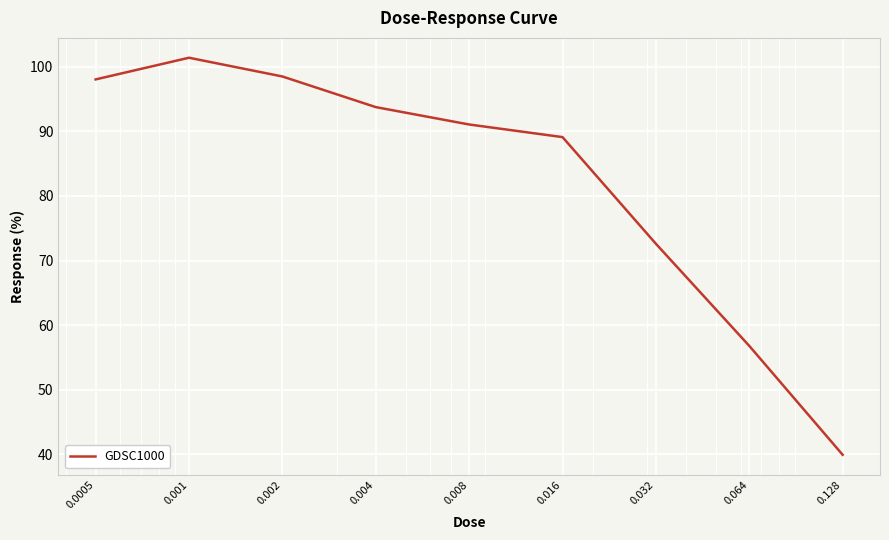

What is the average value?

82.4